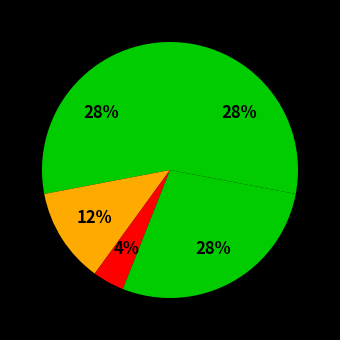

How many slices are in this pie chart?

5